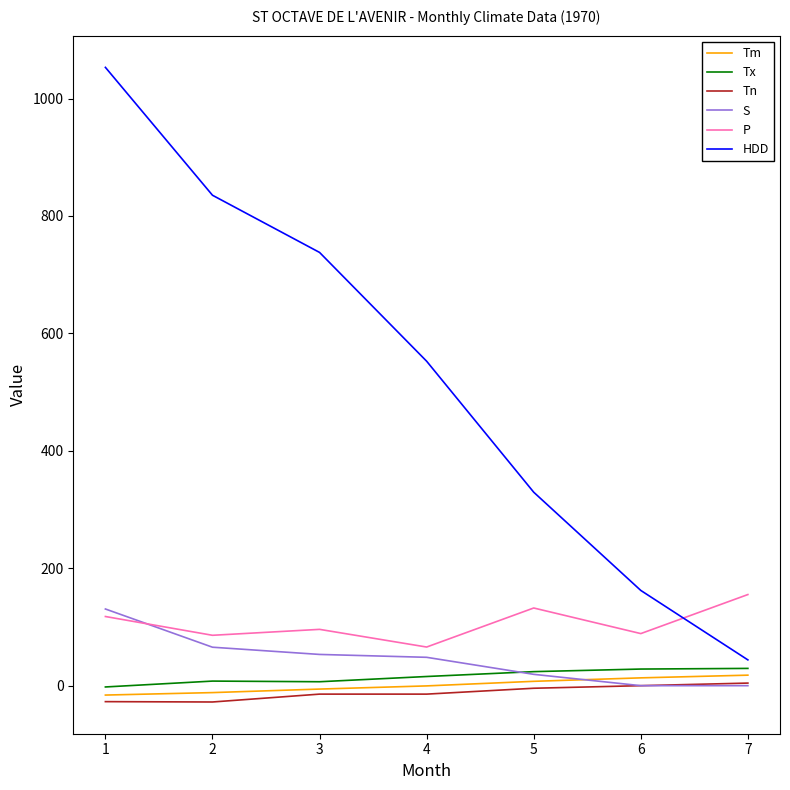

Which series changed the most between 4 and 7?

HDD